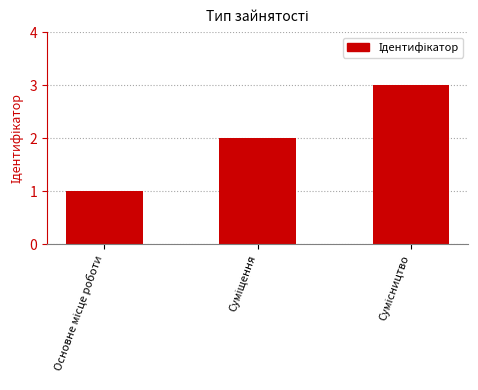

What is the maximum value shown in the chart?

3